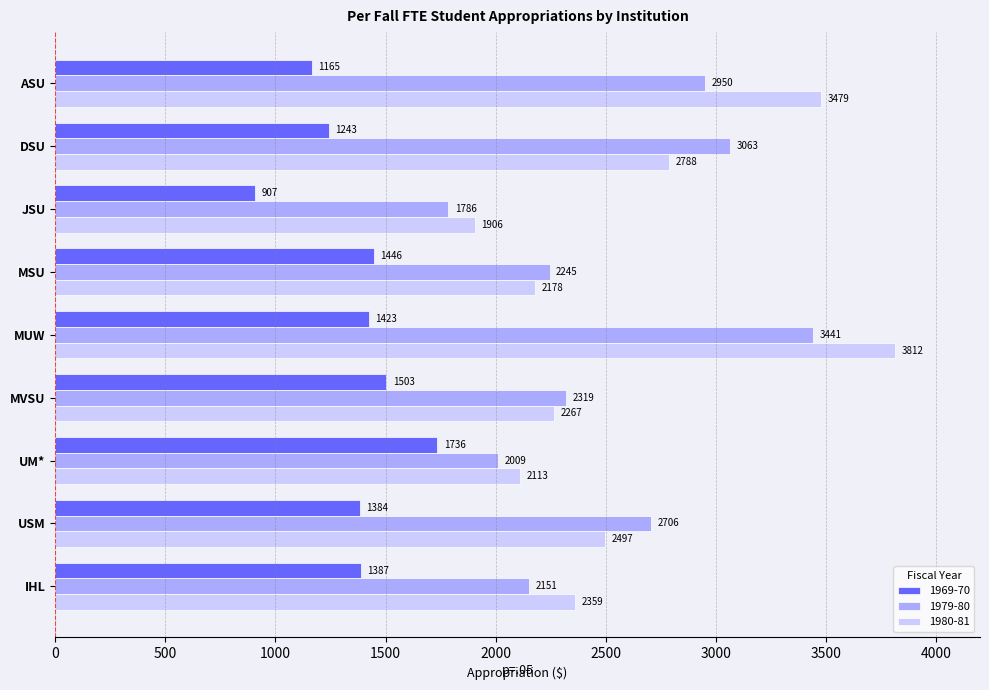

Count the number of categories in the chart.

9